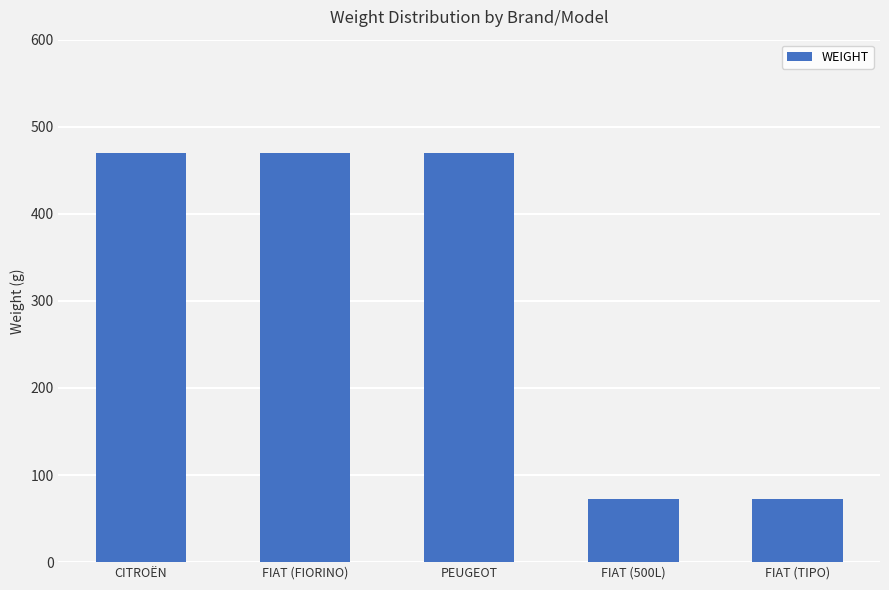

What is the maximum value shown in the chart?

470